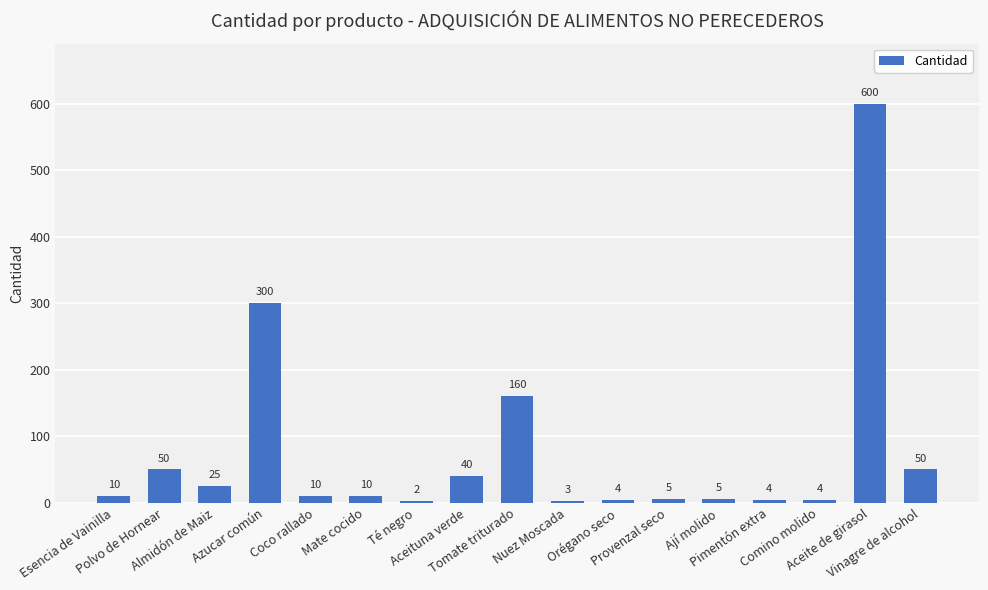

Does the chart contain stacked bars?

No